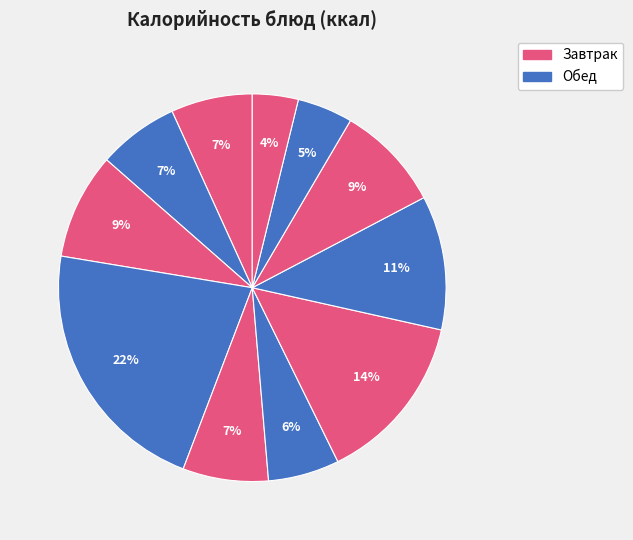

Count the number of slices in the pie.

11